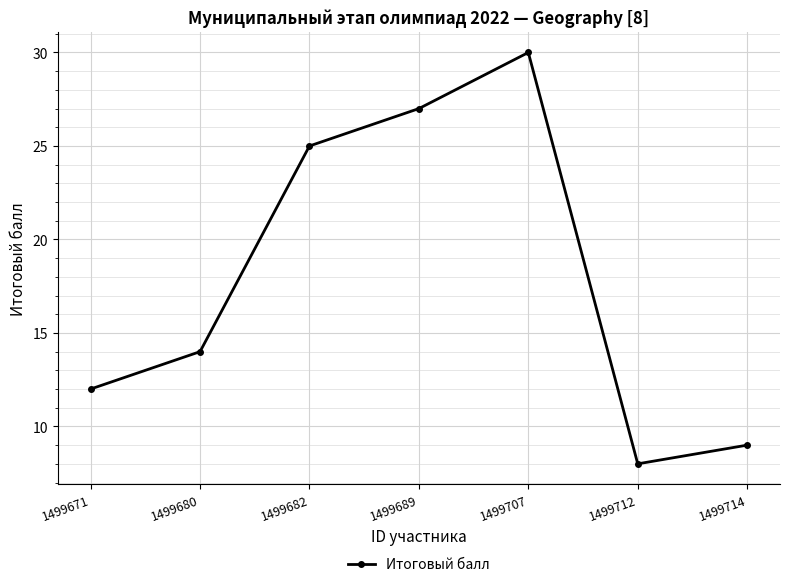

What is the value of the 1st point from the left?

12